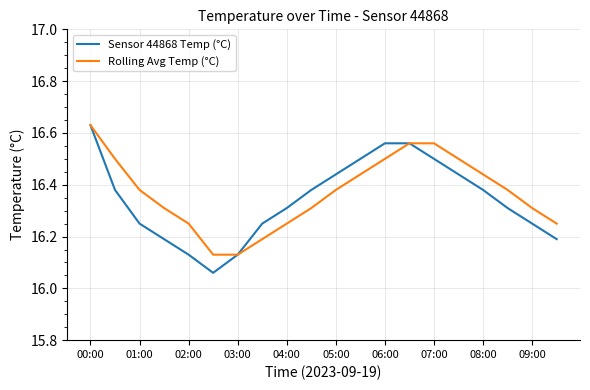

Which series has the widest spread of values?

Sensor 44868 Temp (°C)